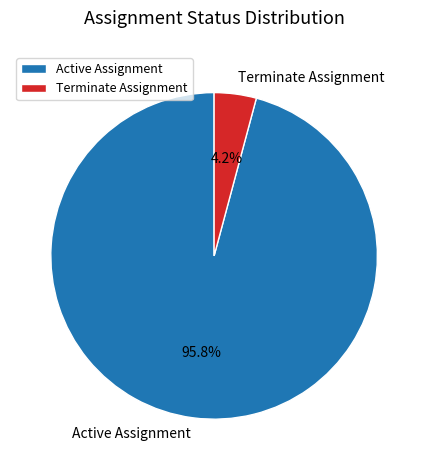

How many segments does this pie chart have?

2